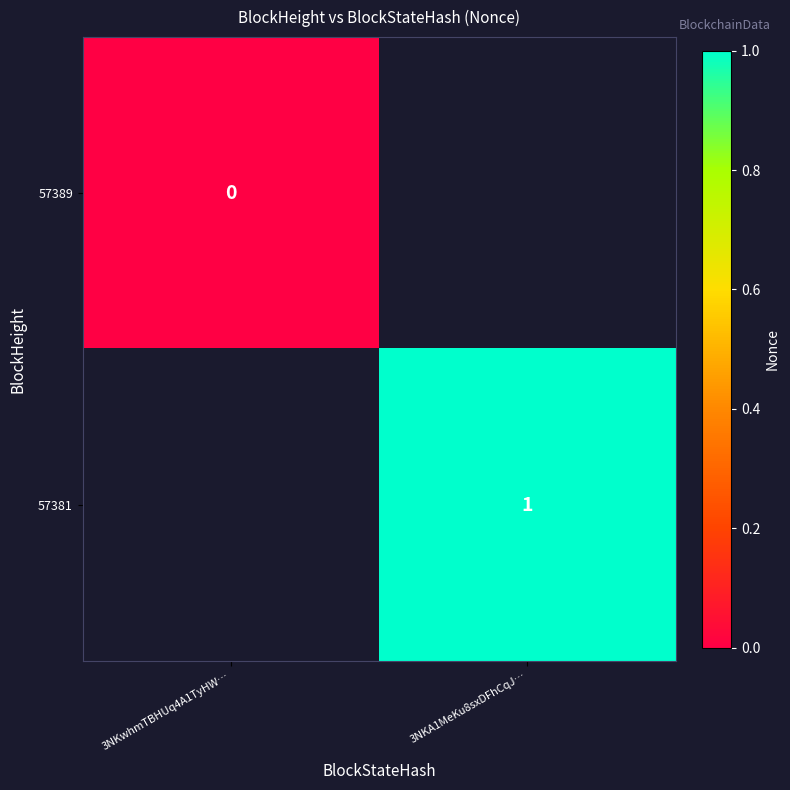

True or false: 57381 has a value of 1 at 3NKA1MeKu8sxDFhCqJ….

True